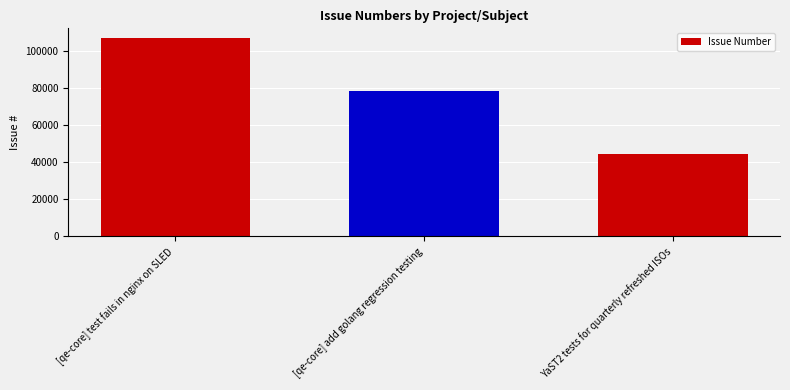

What position from the left is YaST2 tests for quarterly refreshed ISOs?

3